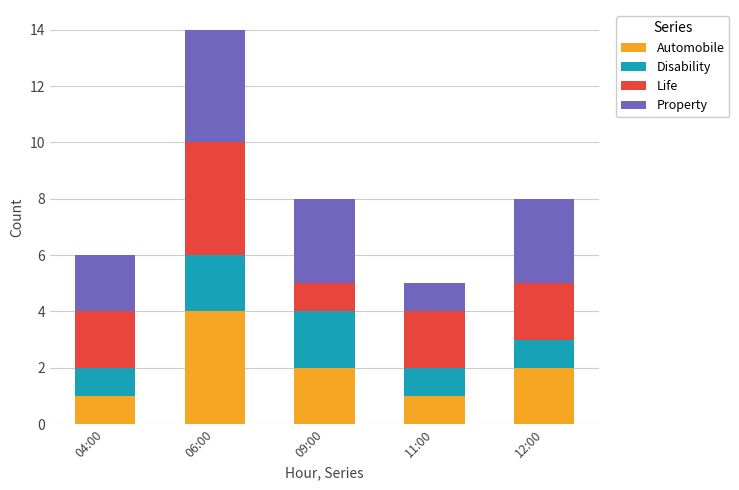

What is the highest value of the Automobile series?

4